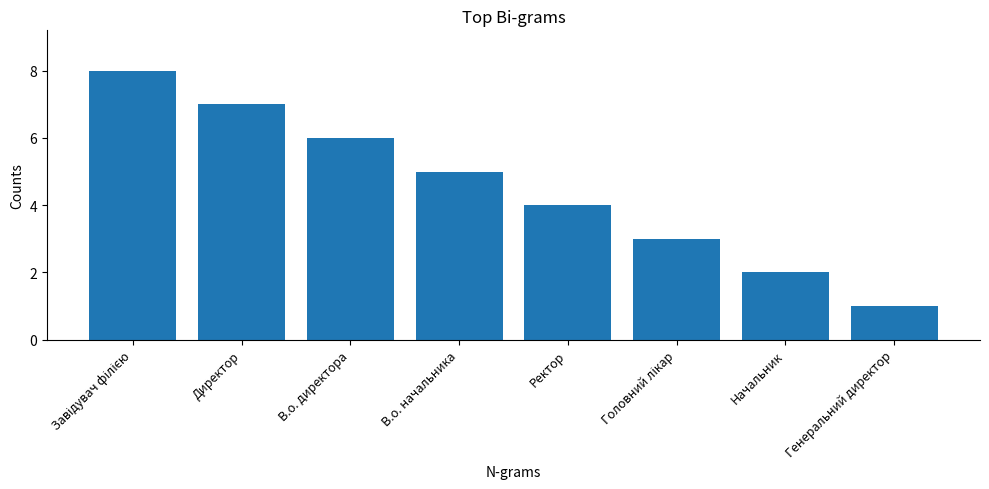

What position from the left is В.о. начальника?

4